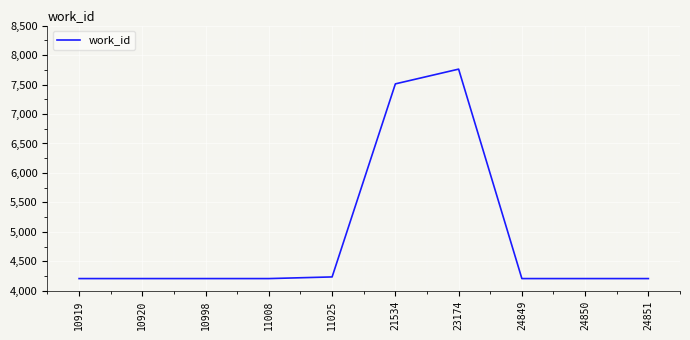

What is the difference between the maximum and minimum values?

3552